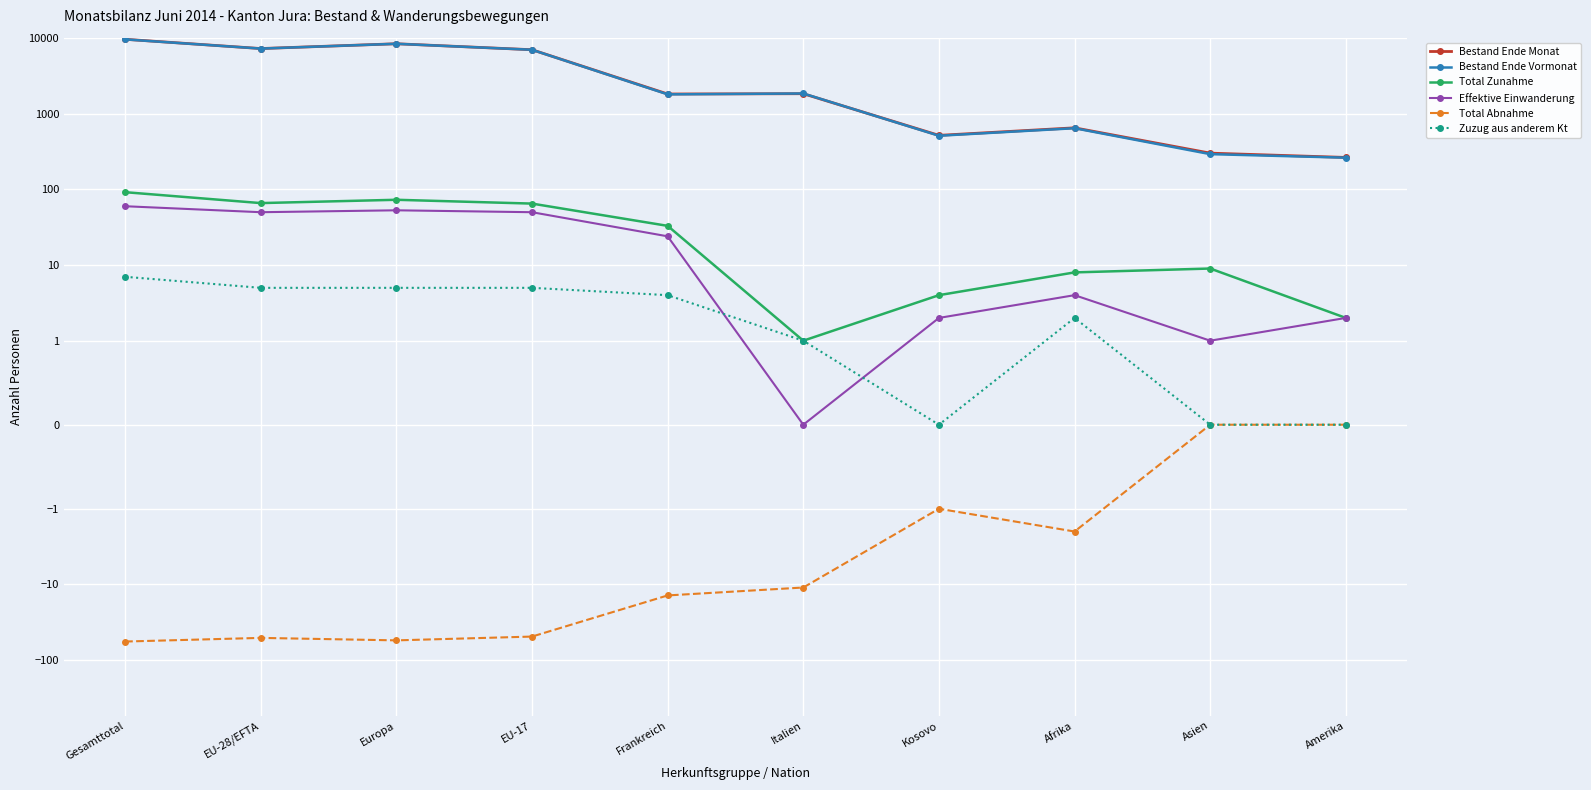

What is the sum of the Total Abnahme values at Frankreich and EU-17?

-63